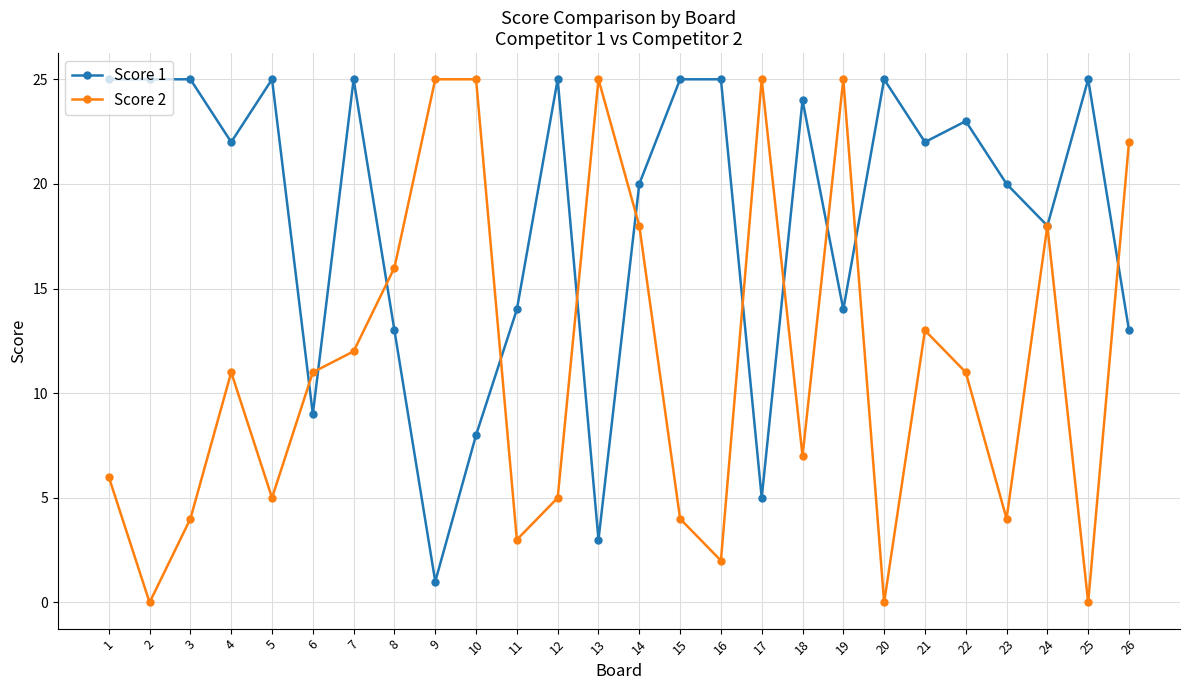

What is the sum of the Score 2 values at 14 and 25?

18